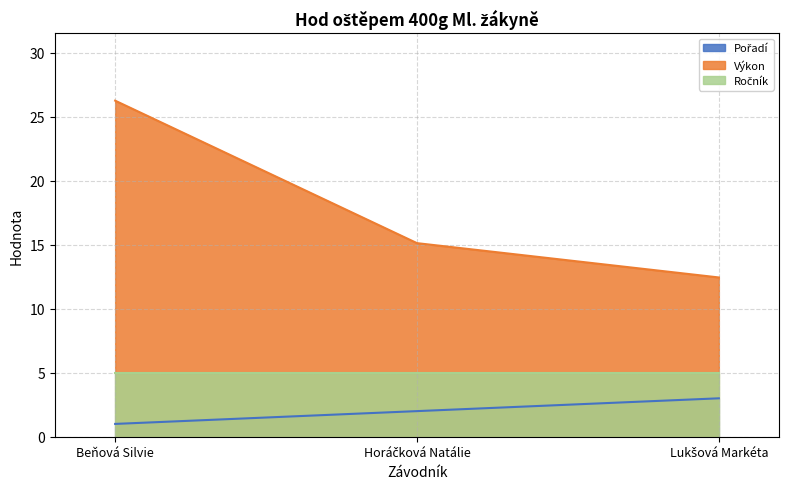

What is the label of the 3rd point from the right?

Beňová Silvie